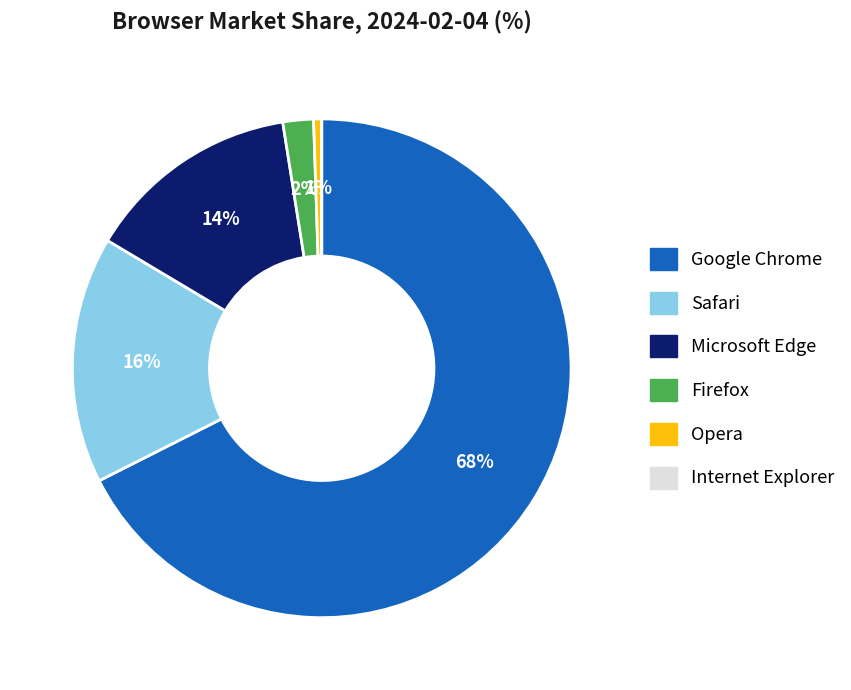

To the nearest percent, what portion does Opera represent?

1%